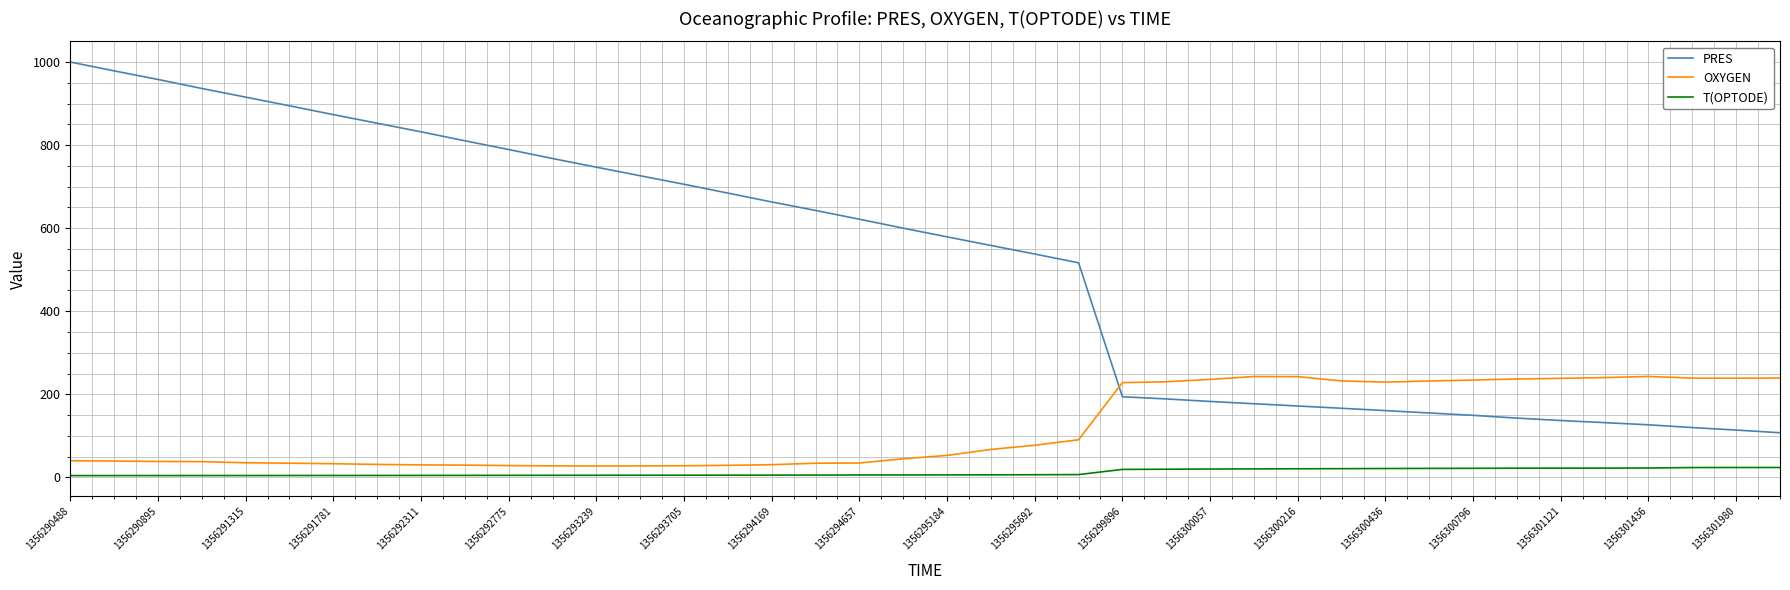

What is the maximum value shown in the chart?

1000.0